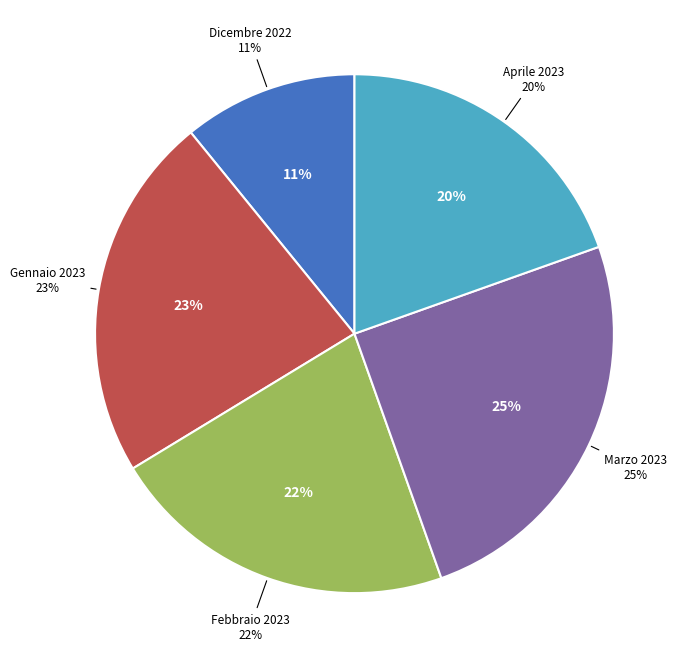

To the nearest percent, what is the difference between the Gennaio 2023 and Dicembre 2022 slice percentages?

12%